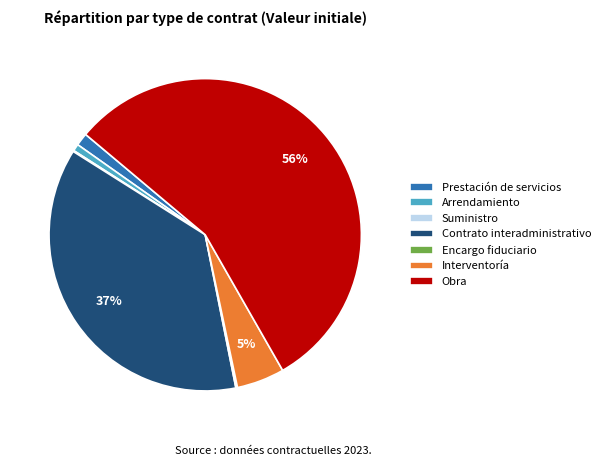

Is the sum of Contrato interadministrativo and Arrendamiento greater than half?

No